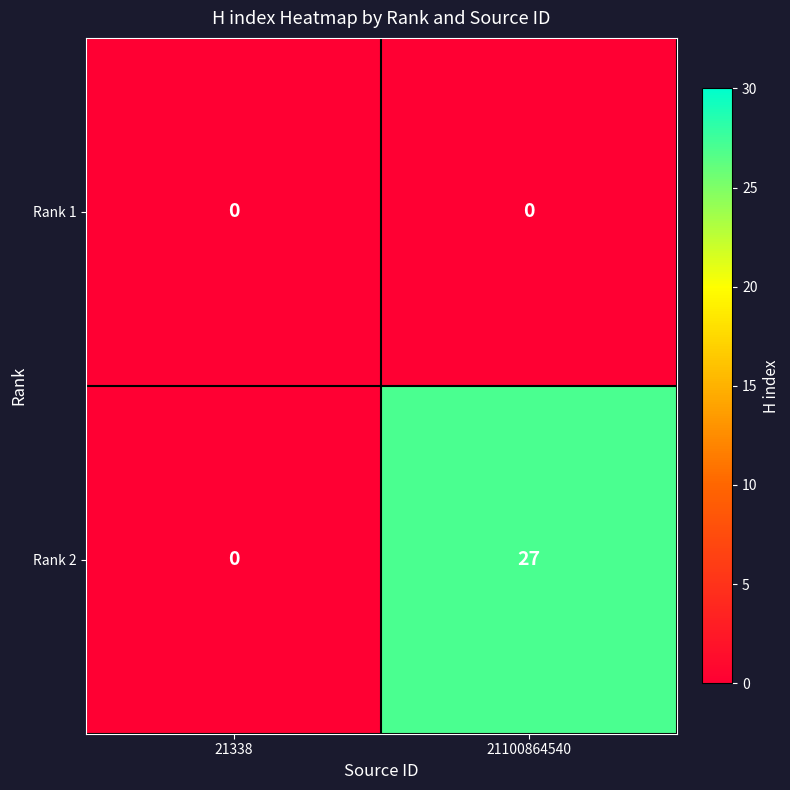

Reading right to left, list all the values displayed in this chart.

Rank 1: 0	0
Rank 2: 27	0